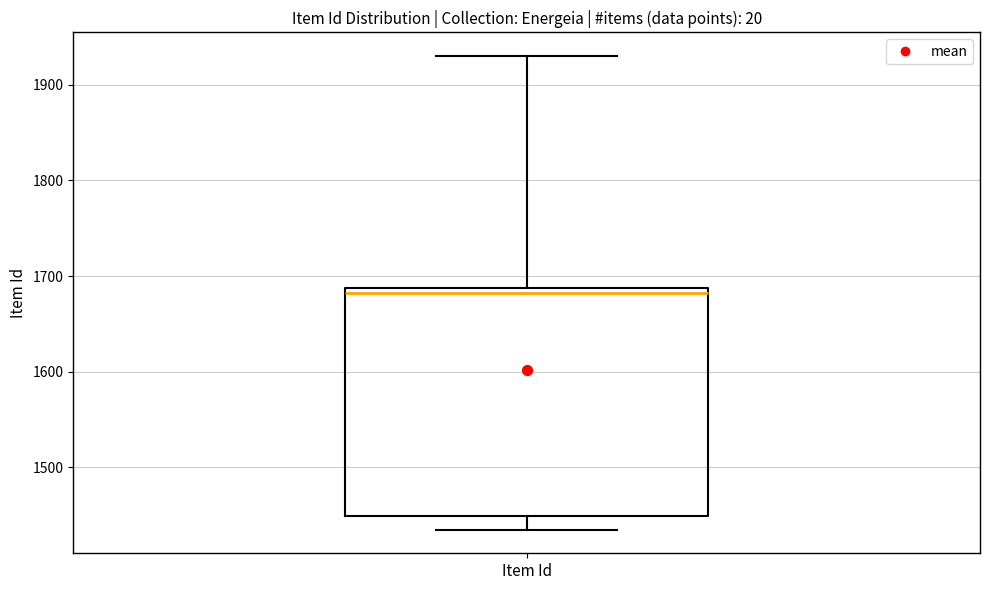

Where does the upper whisker of the box for Item Id end on the y-axis? The values are not printed on the chart, so give them approximately, as read against the axis.

1930